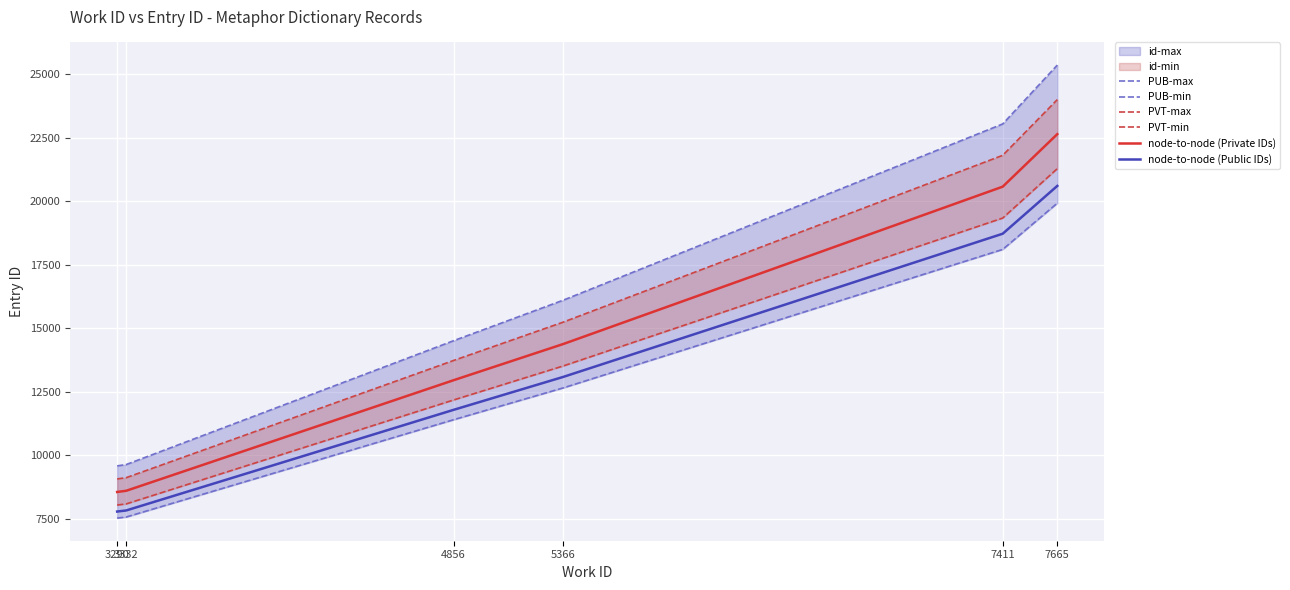

Which series has the largest total across all categories?

PUB-max